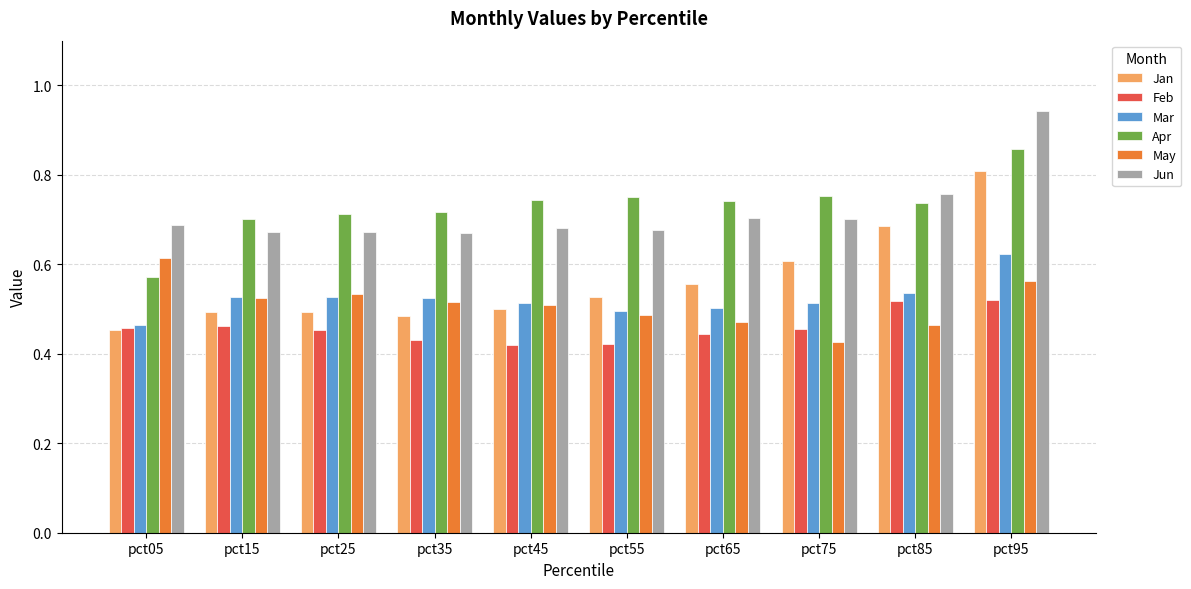

The Apr series shows 0.8 at pct55. True or false?

True